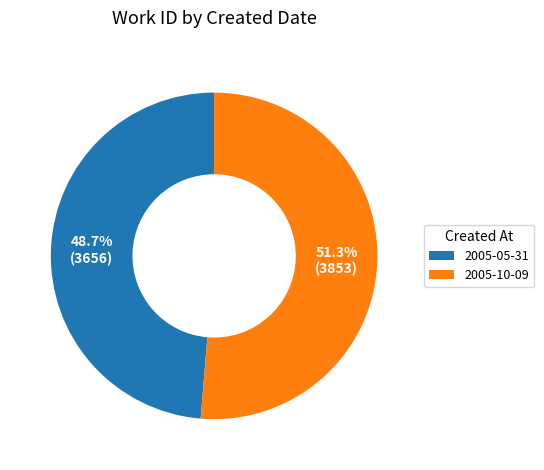

To the nearest percent, what portion does 2005-05-31 represent?

49%